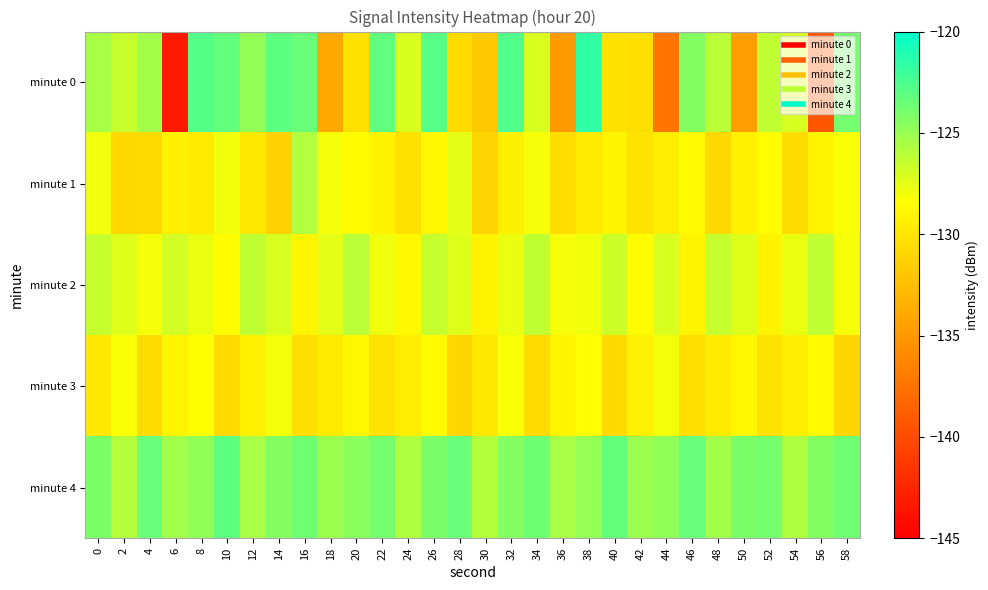

At which category is the sum across all series the highest?

26